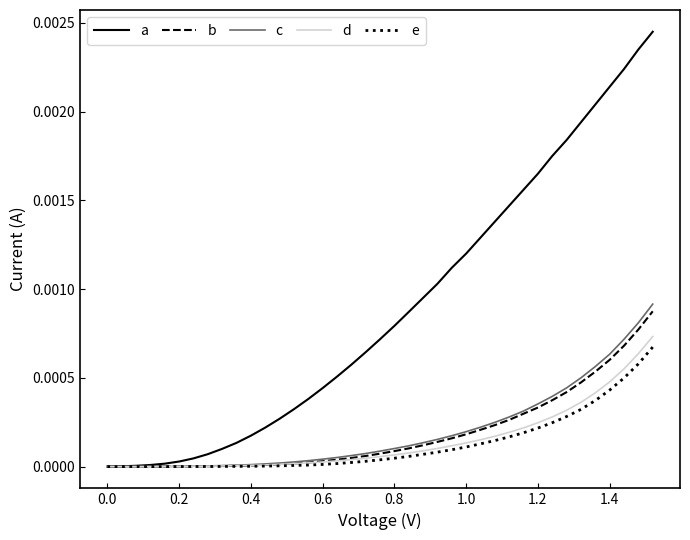

Which series has the largest range (max minus min)?

a